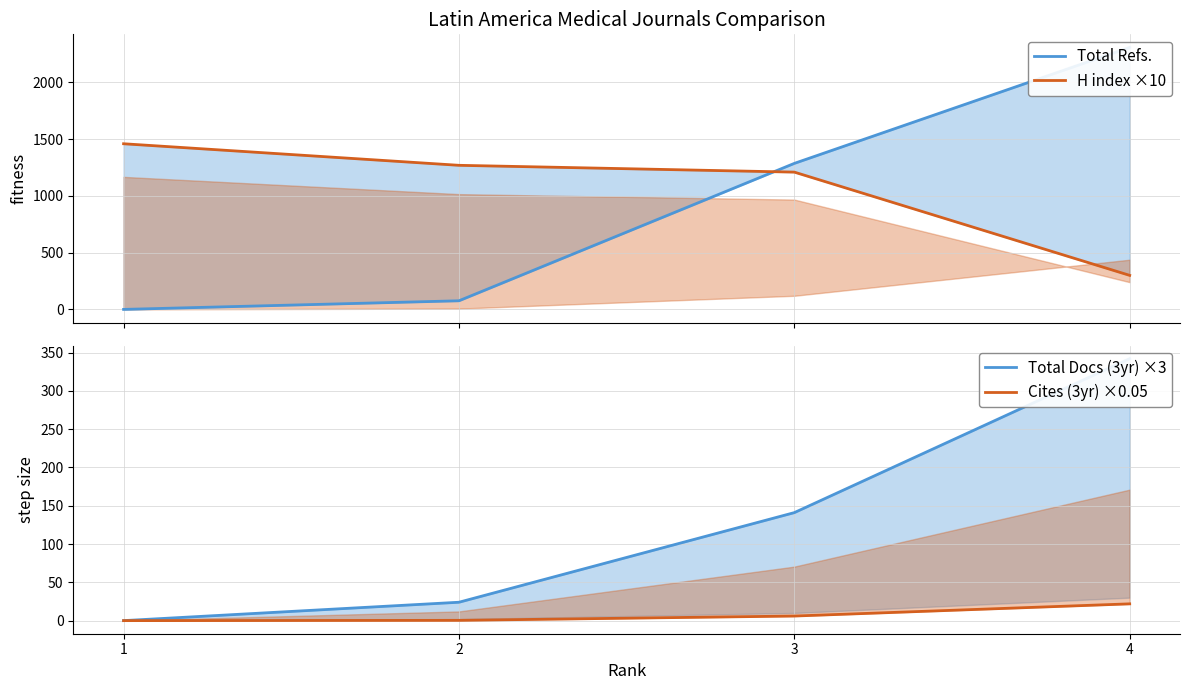

What is the value of the Cites (3yr) ×0.05 point at the 3rd from the left?

6.0